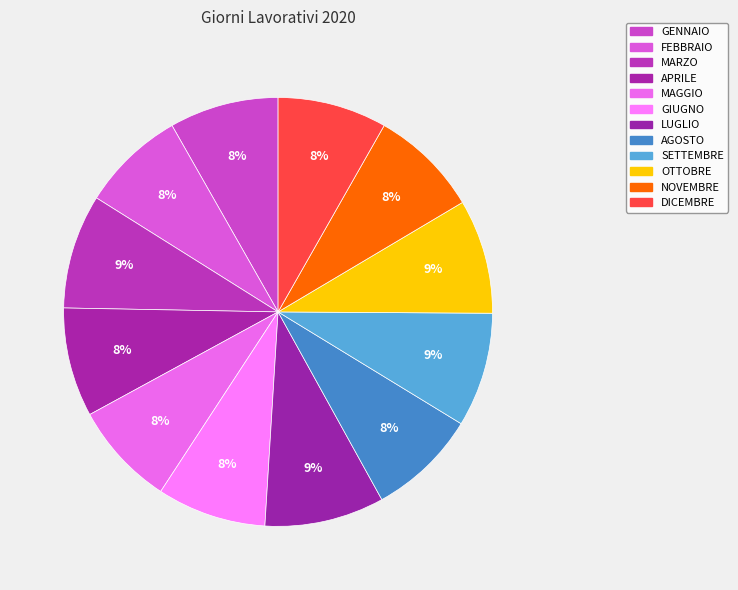

Which has a higher value, MARZO or MAGGIO?

MARZO